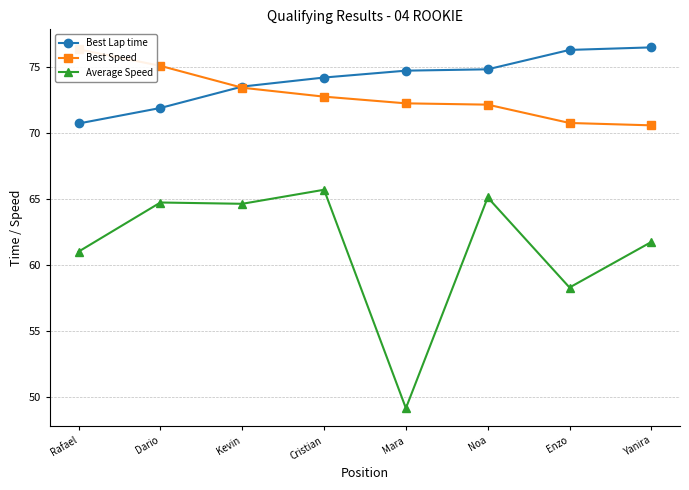

What is the label of the 5th point from the right?

Cristian